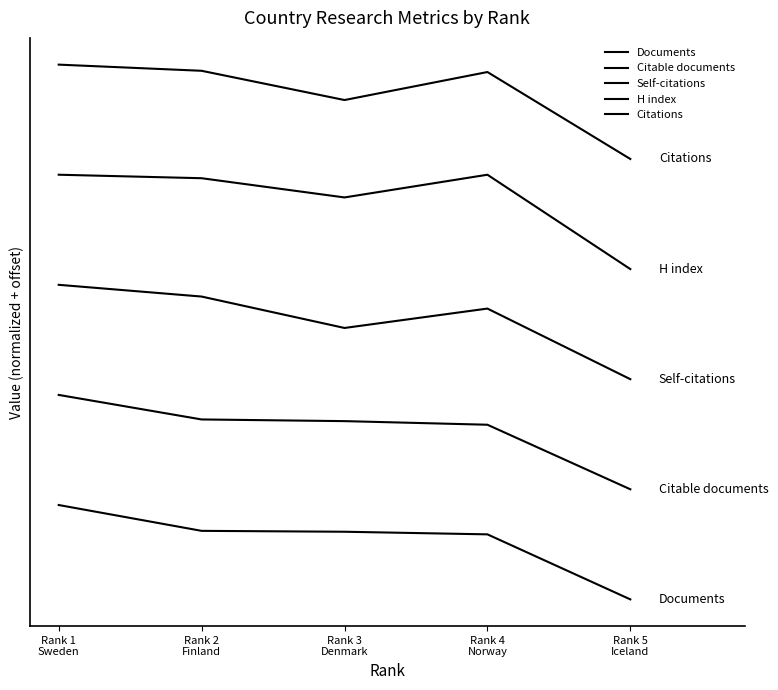

What is the spread (max minus min) of values at Rank 3
Denmark?

5489.6